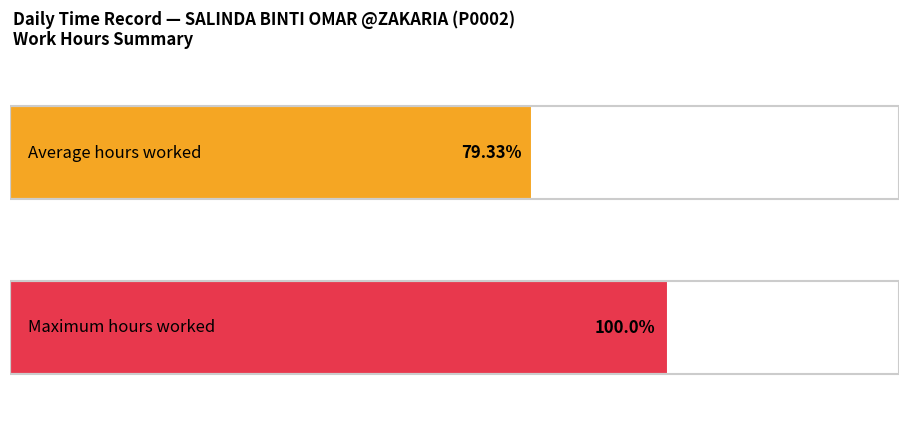

Are the bars horizontal?

Yes